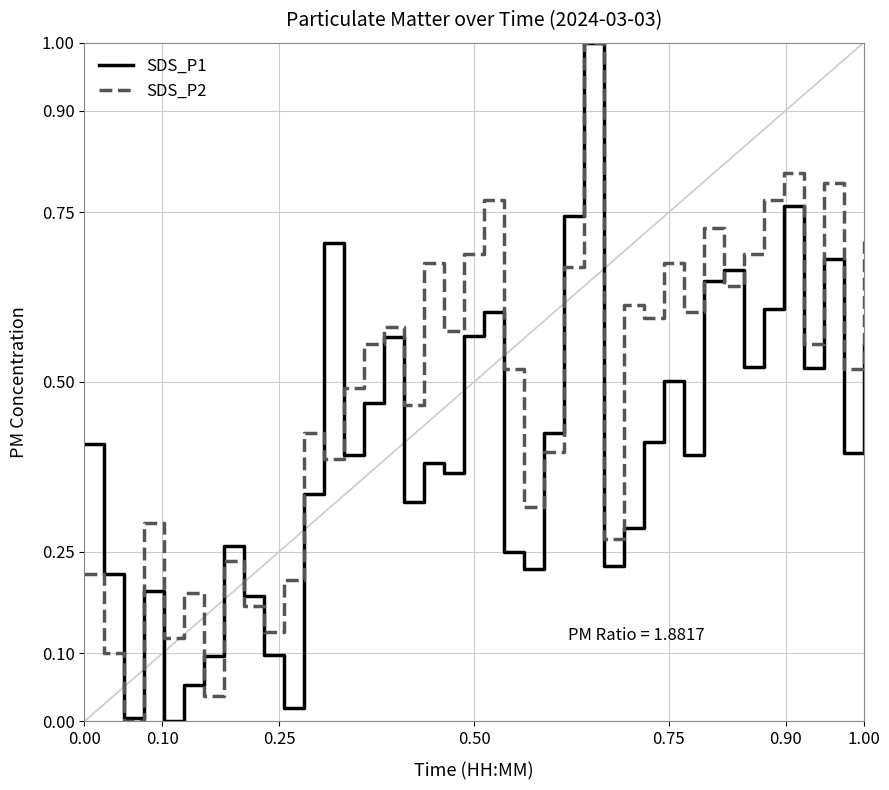

Which series has the largest total across all categories?

SDS_P2